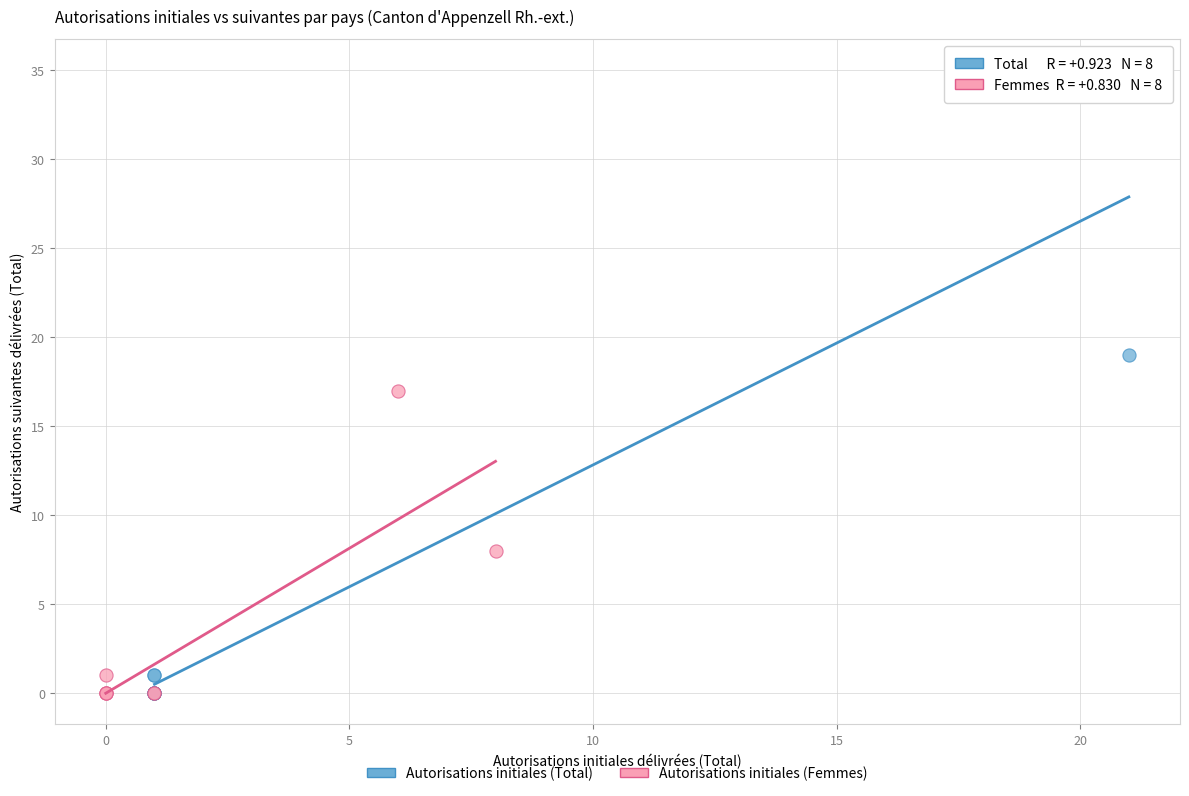

Which series contains the highest Y value?

Autorisations initiales (Total)